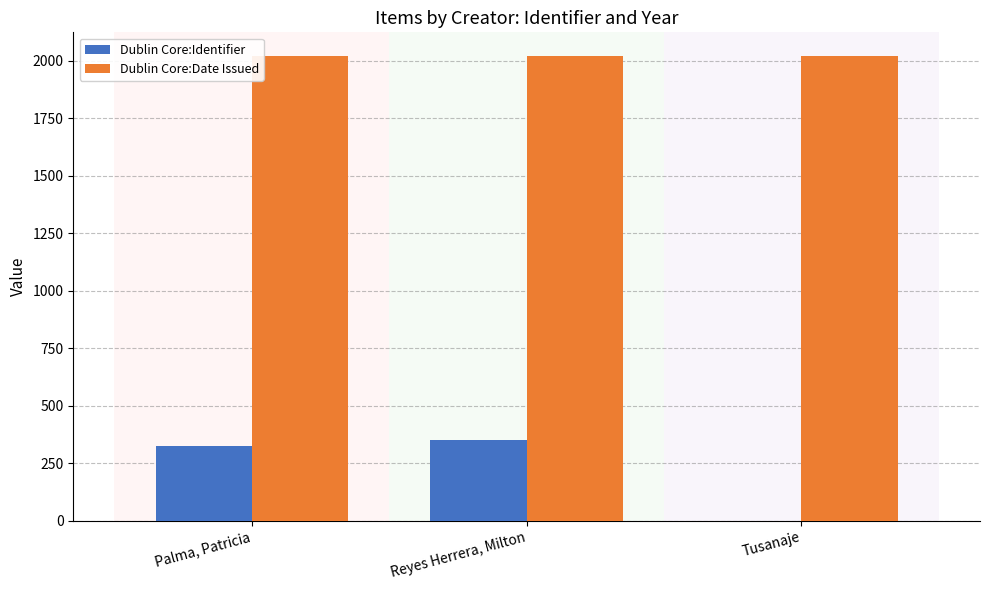

How many data points does each series have?

3